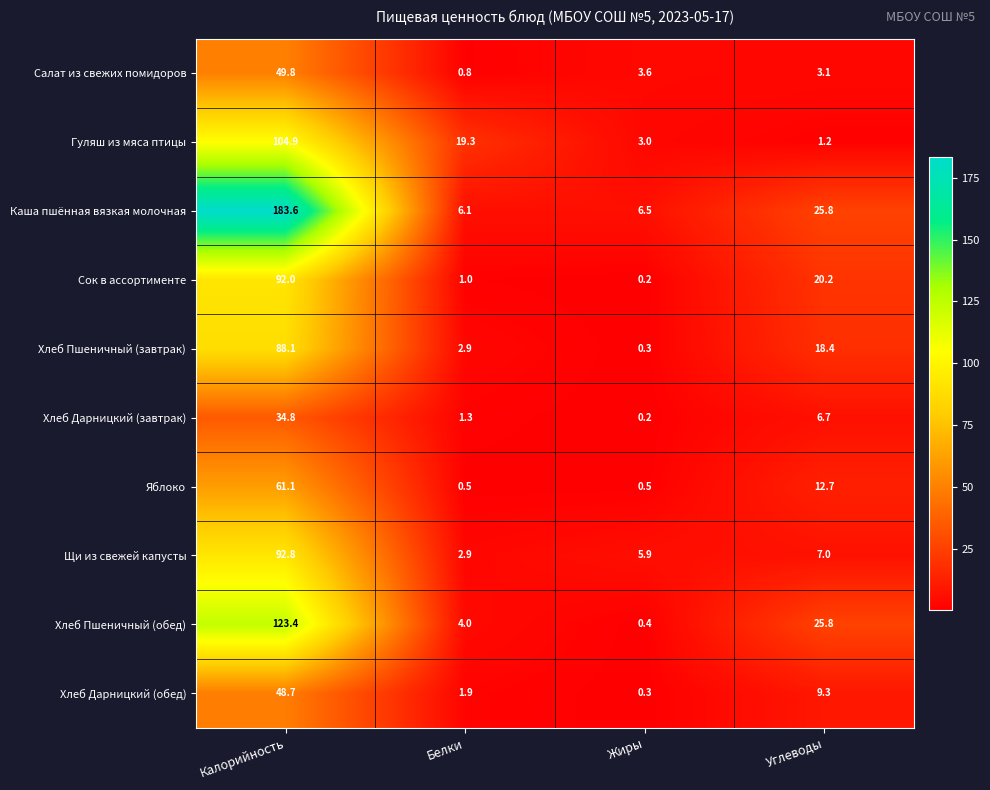

At which label is Щи из свежей капусты closest to 47?

Углеводы